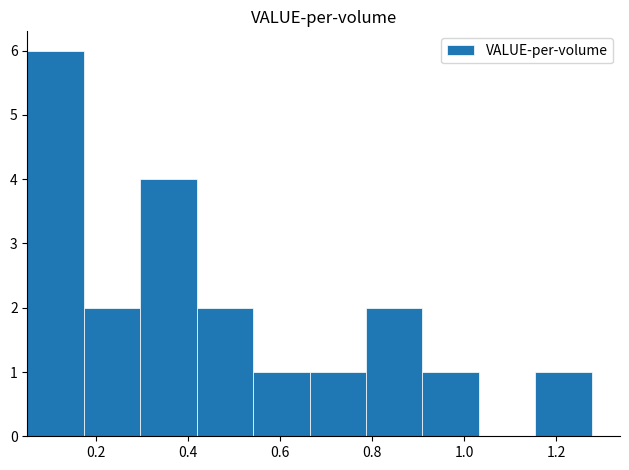

What is the sum of all values?

20